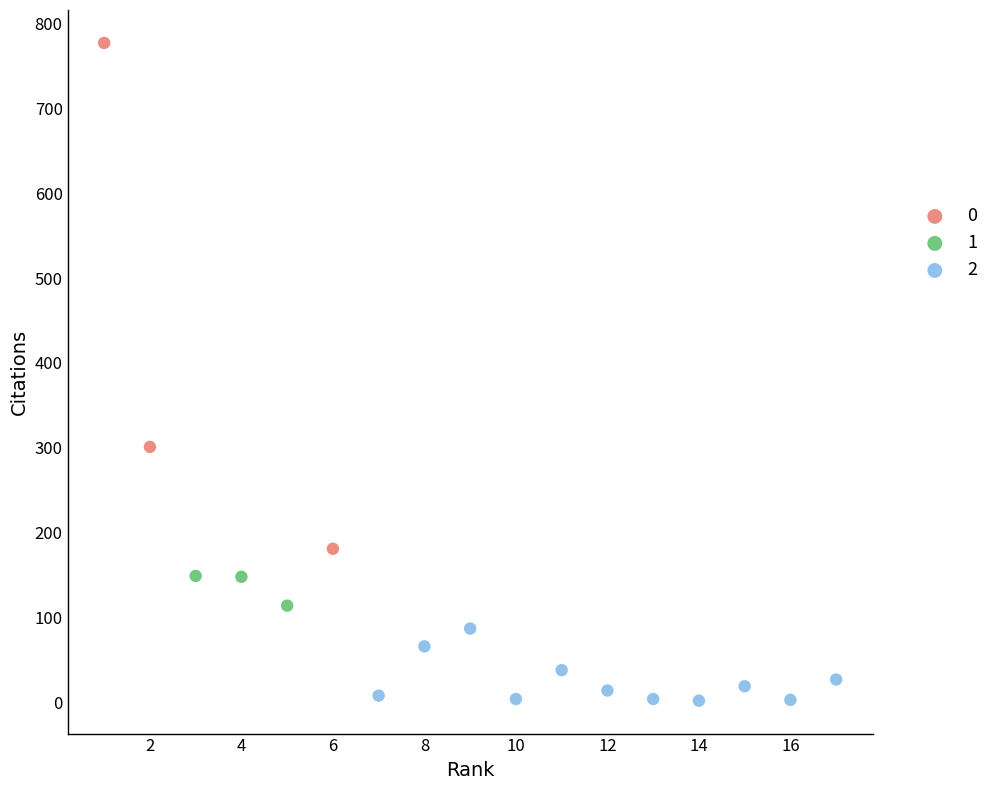

Which series contains the highest Y value?

0